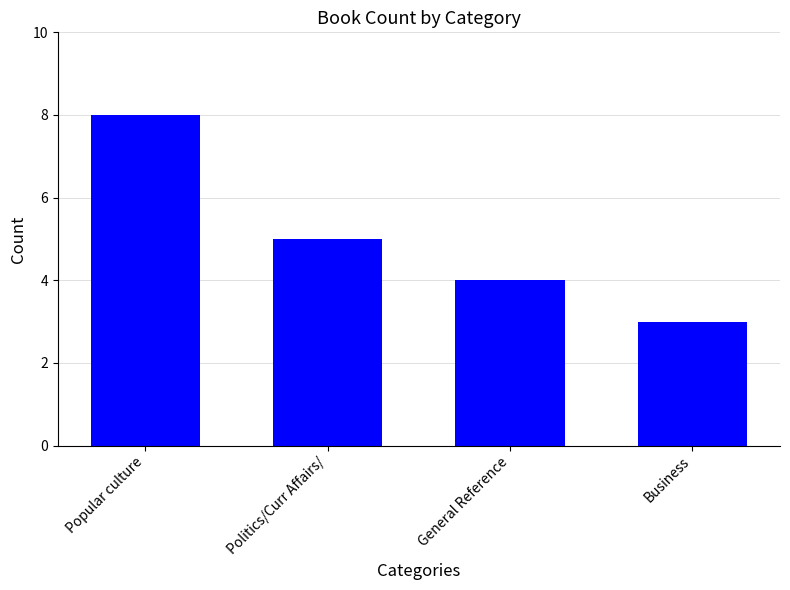

Rank the categories by value from lowest to highest.

Business, General Reference, Politics/Curr Affairs/, Popular culture